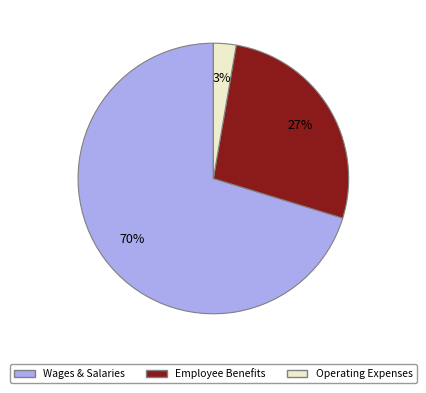

Is the sum of Wages & Salaries and Operating Expenses greater than half?

Yes